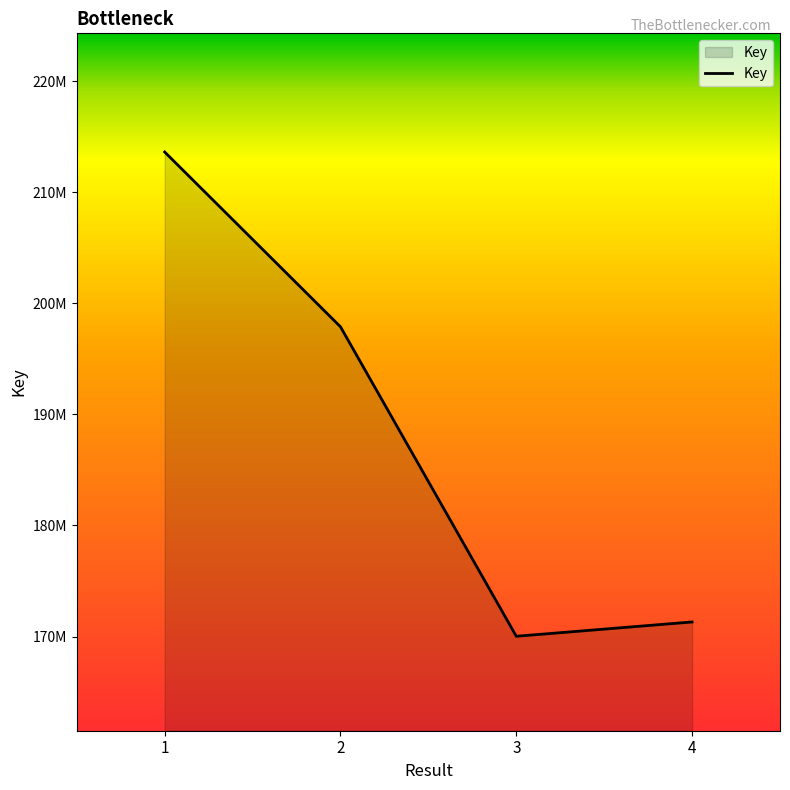

True or false: the data has more than 2 interior local peaks.

False